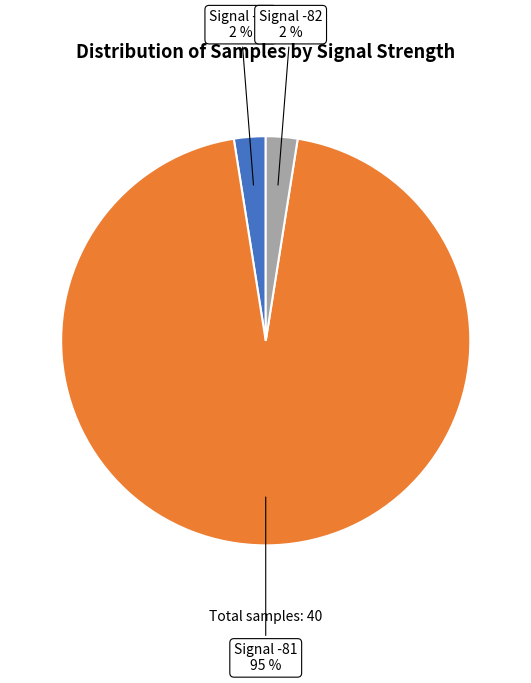

Does any single category account for the majority?

Yes